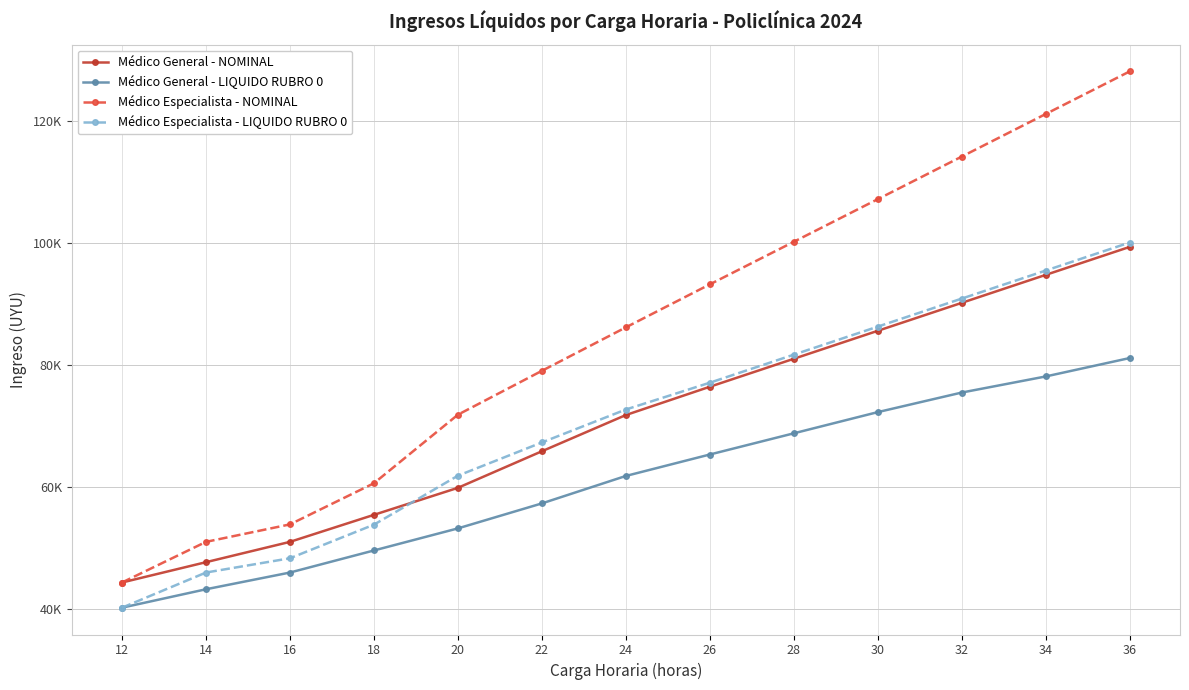

Reading right to left, transcribe all the data shown in this chart.

Médico General - NOMINAL: 36=99348.3	34=94767.7	32=90187.1	30=85606.5	28=81024.7	26=76444.1	24=71808.3	22=65874.6	20=59886.3	18=55461.0	16=51035.1	14=47706.9	12=44378.8
Médico General - LIQUIDO RUBRO 0: 36=81144.4	34=78129.4	32=75493.2	30=72286.8	28=68814.6	26=65343.3	24=61830.2	22=57333.5	20=53240.3	18=49625.6	16=46010.5	14=43271.2	12=40252.5
Médico Especialista - NOMINAL: 36=128094.2	34=121117.3	32=114141.6	30=107164.7	28=100188.4	26=93212.1	24=86170.0	22=79050.0	20=71863.6	18=60634.9	16=53897.7	14=51035.1	12=44378.8
Médico Especialista - LIQUIDO RUBRO 0: 36=100065.6	34=95473.3	32=90881.7	30=86289.4	28=81697.4	26=77105.5	24=72713.8	22=67318.1	20=61872.1	18=53851.8	16=48348.7	14=46010.5	12=40252.5